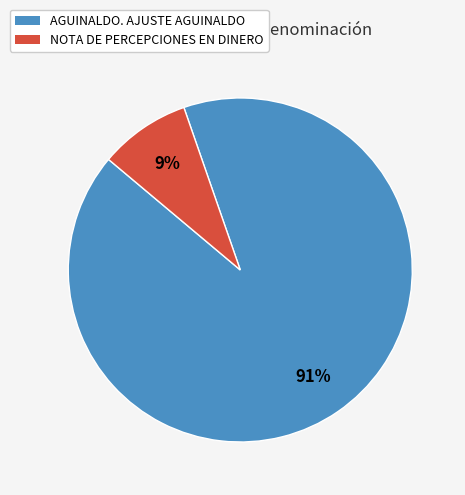

Does AGUINALDO. AJUSTE AGUINALDO represent more than half of the total?

Yes